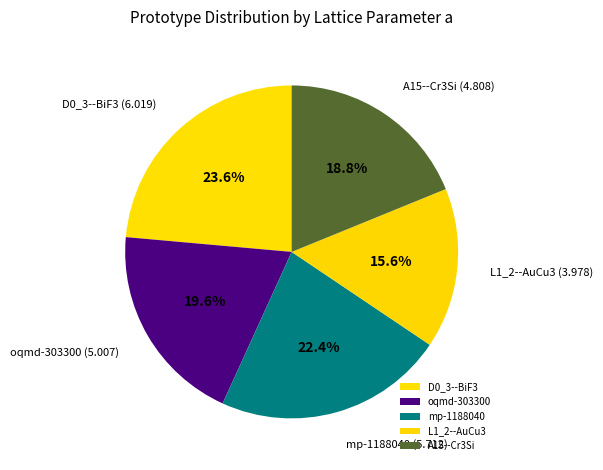

Rank the categories by value from lowest to highest.

L1_2--AuCu3, A15--Cr3Si, oqmd-303300, mp-1188040, D0_3--BiF3